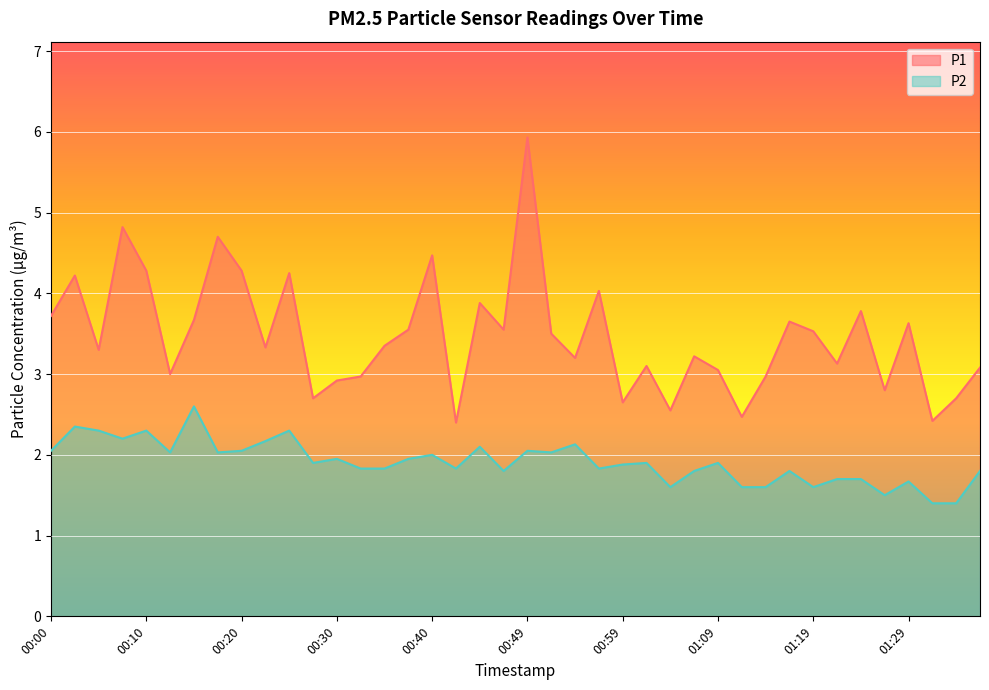

Where is the first local maximum for P2?

00:03